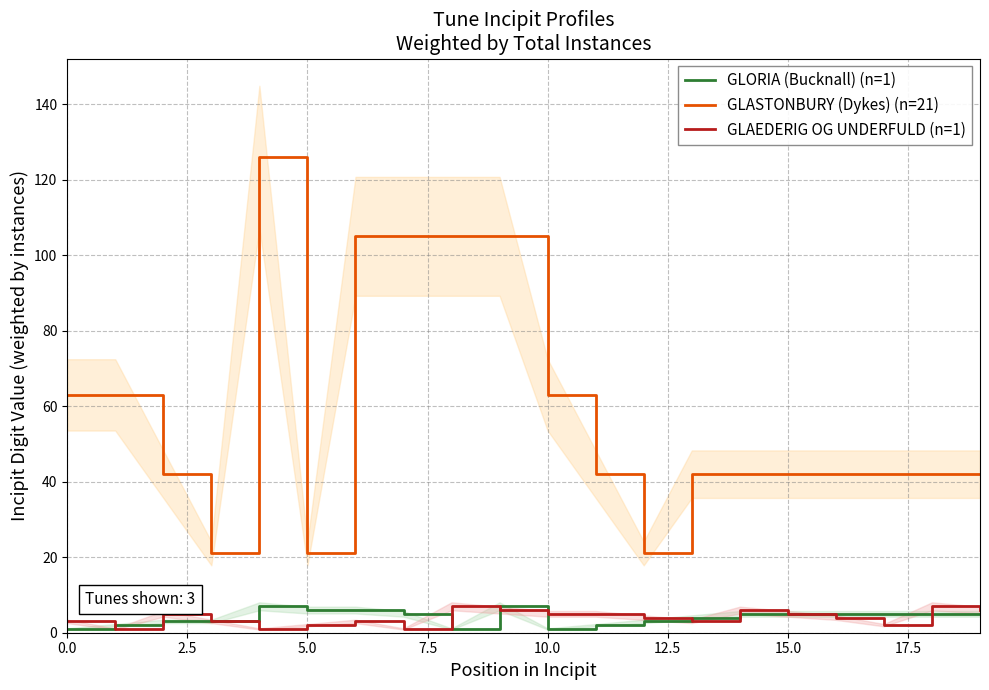

True or false: GLAEDERIG OG UNDERFULD (n=1) and GLASTONBURY (Dykes) (n=21) intersect in this chart.

False